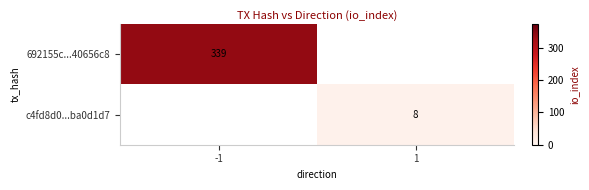

True or false: c4fd8d0...ba0d1d7 has a value of 8 at 1.

True